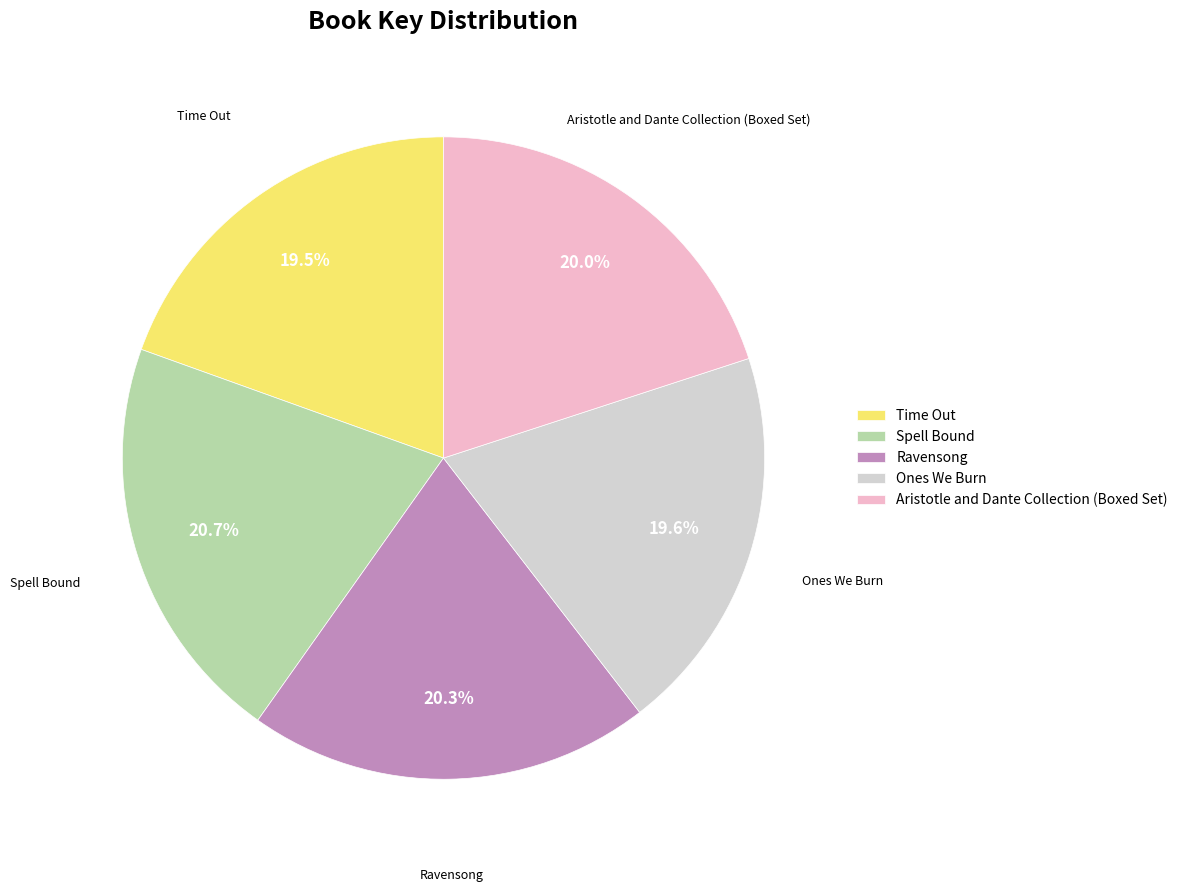

Count the number of slices in the pie.

5